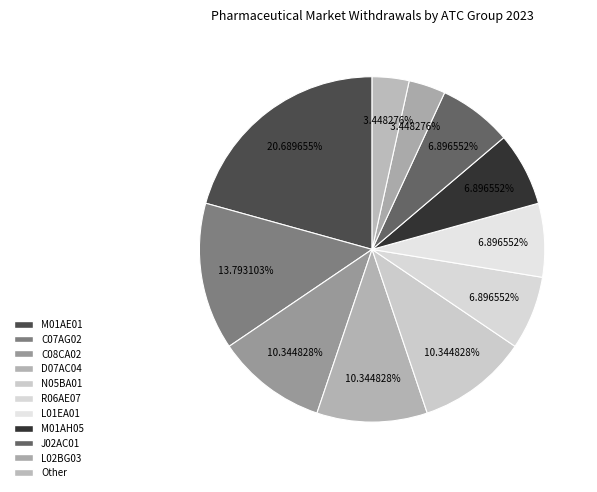

Is there a majority slice in this chart?

No